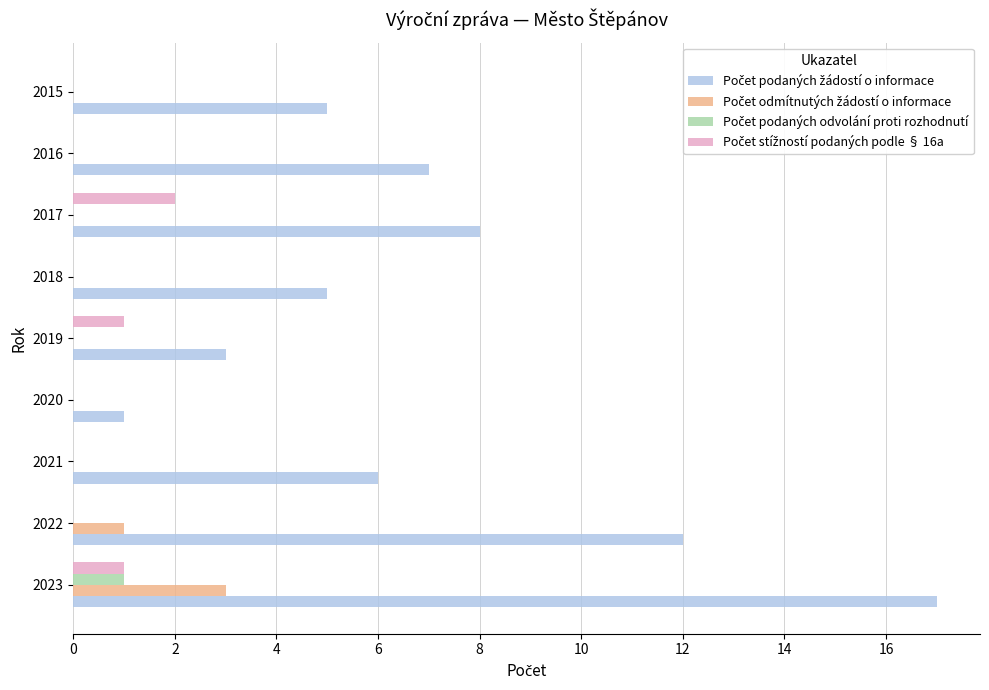

What is the maximum value shown in the chart?

17